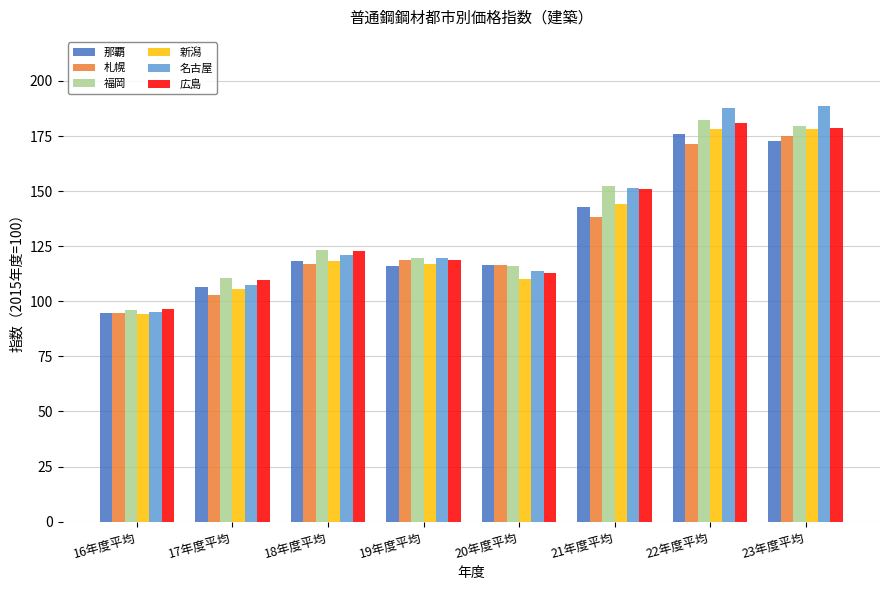

What is the label of the 3rd bar from the right?

21年度平均